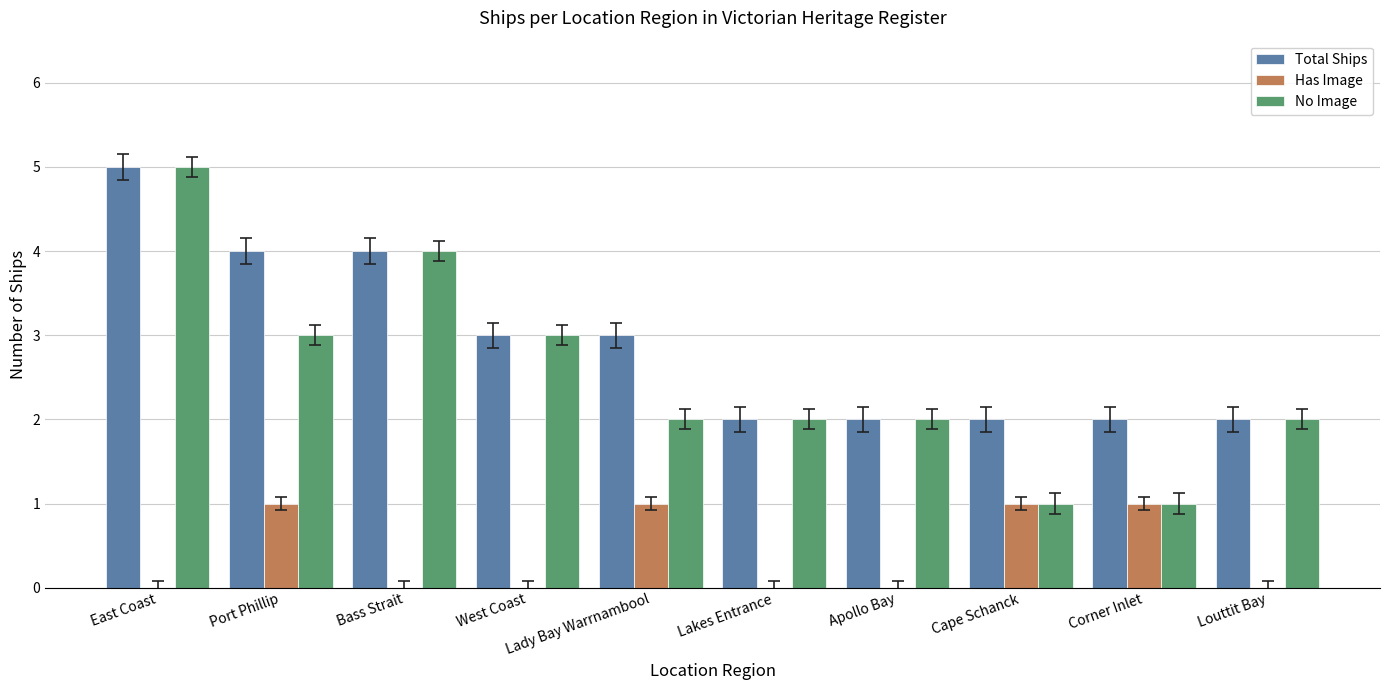

The value of Total Ships at West Coast is 5. True or false?

False